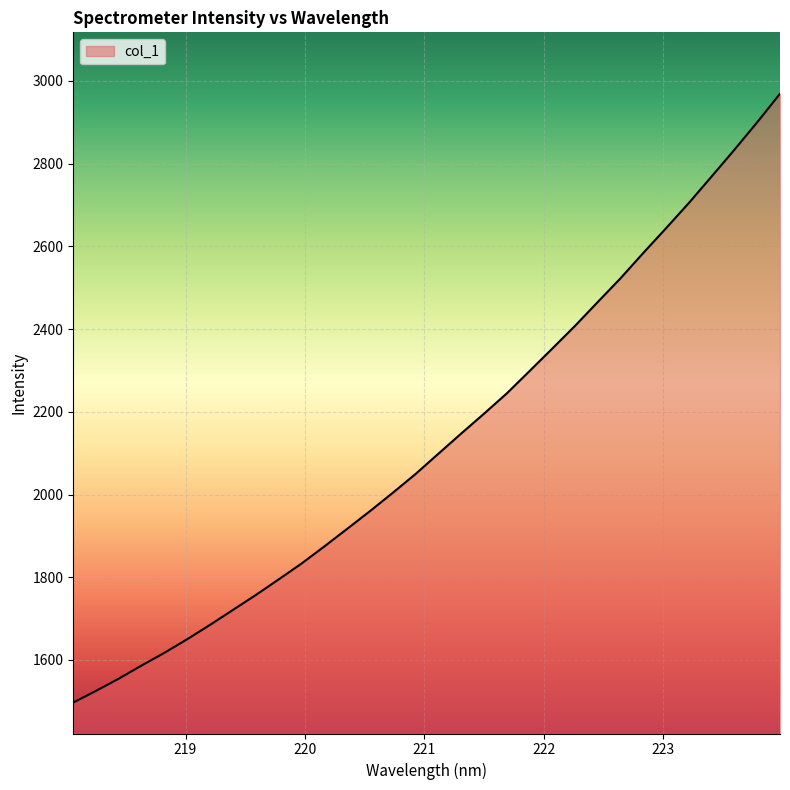

What is the minimum value shown in the chart?

1497.0